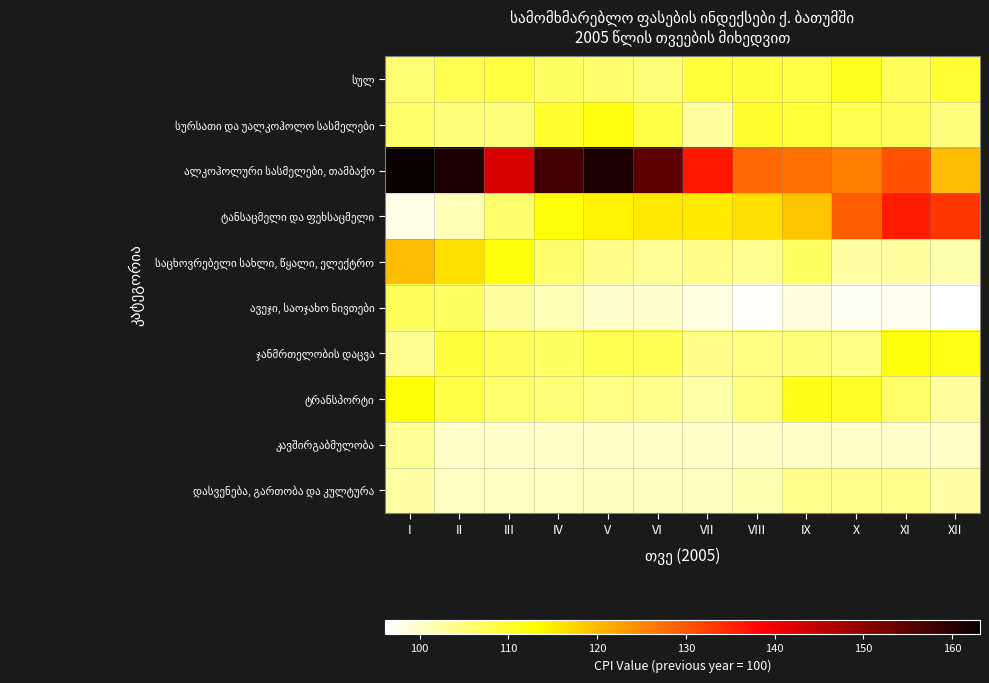

What is the total value across all series at V?

1109.1